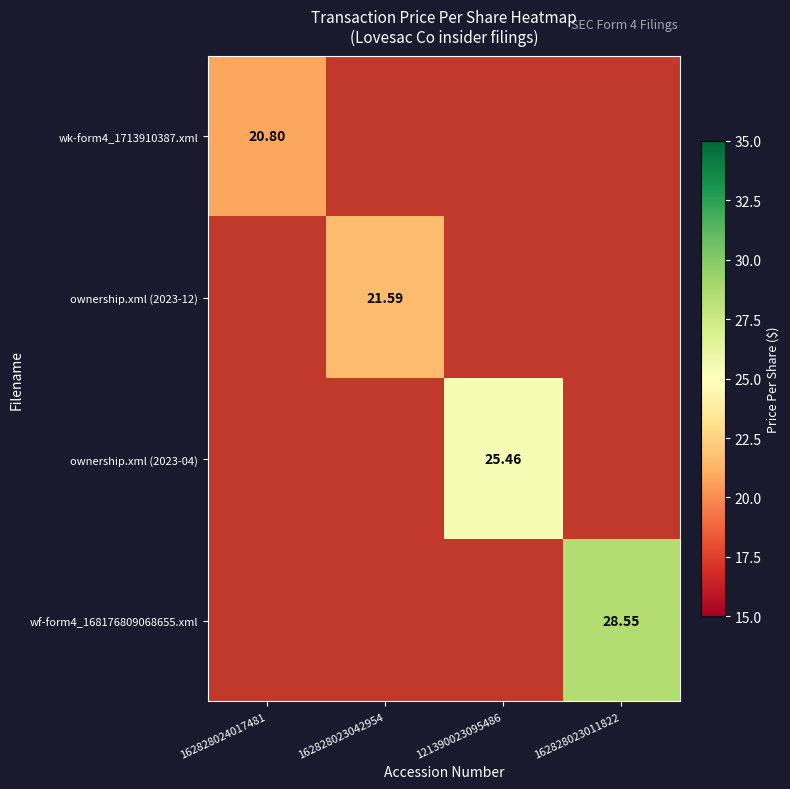

Count the number of categories in the chart.

4